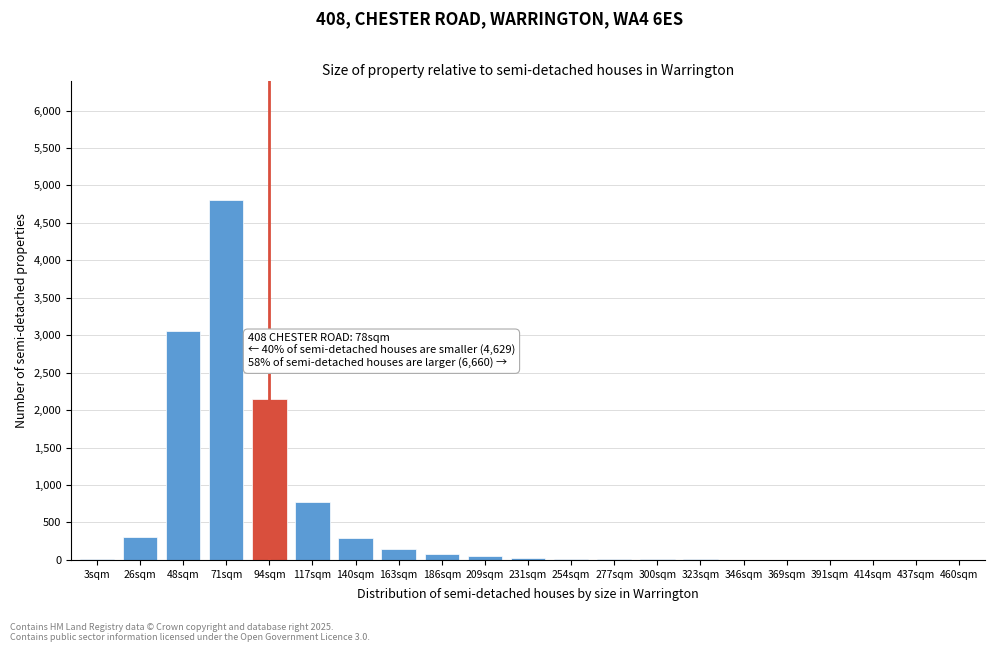

At which label is the value closest to 2400?

94sqm